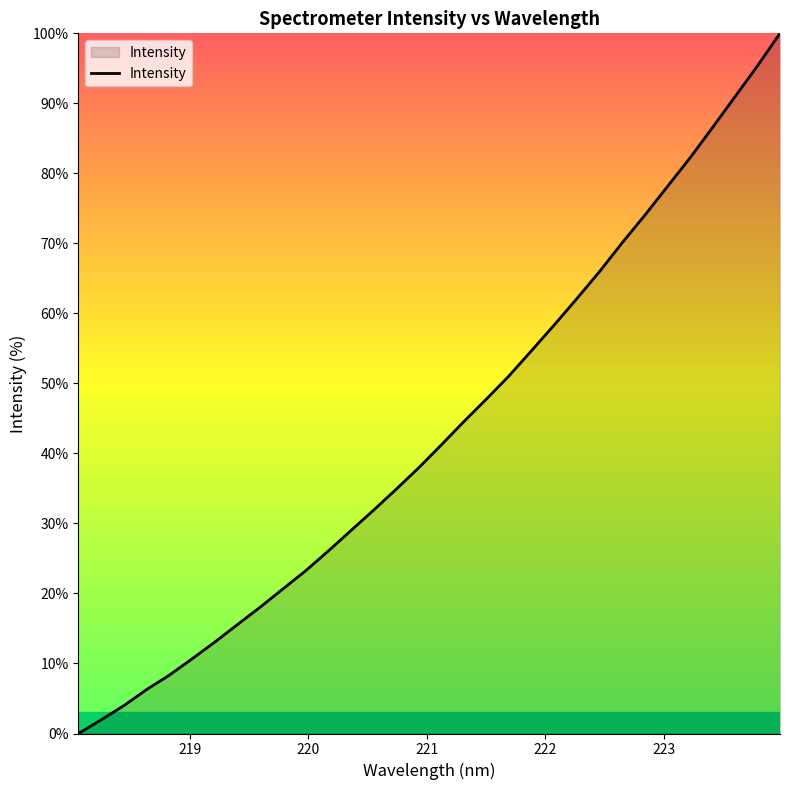

What is the difference between the maximum and minimum values?

100.0